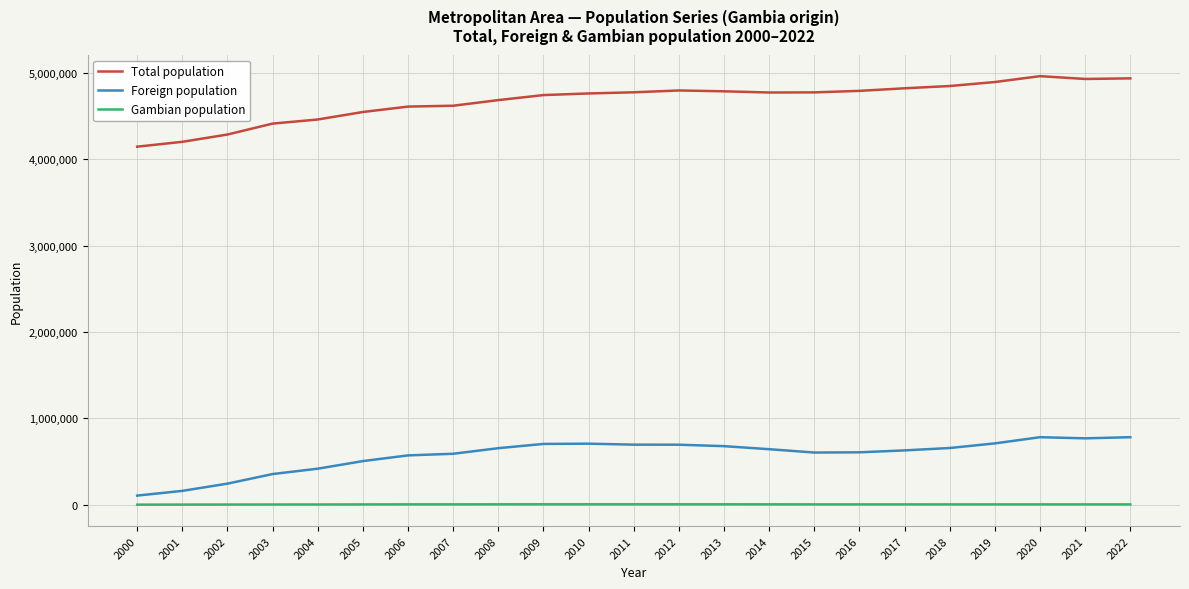

List the series in order of their peak value, lowest first.

Gambian population, Foreign population, Total population